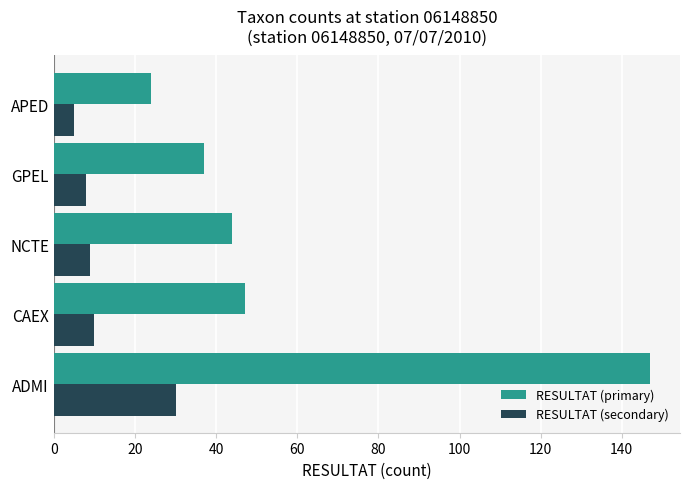

At how many categories does at least one series exceed 26?

4